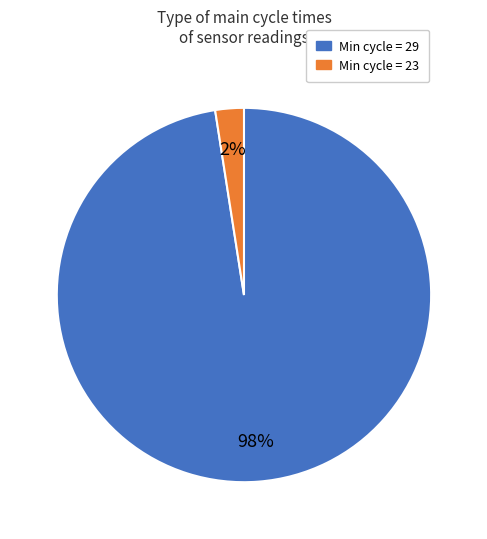

Count the number of slices in the pie.

2